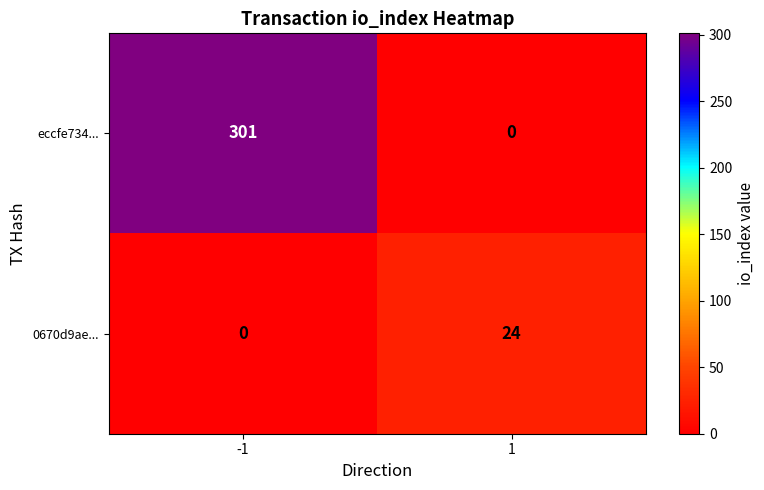

Rank the categories by 0670d9ae... value from lowest to highest.

-1, 1